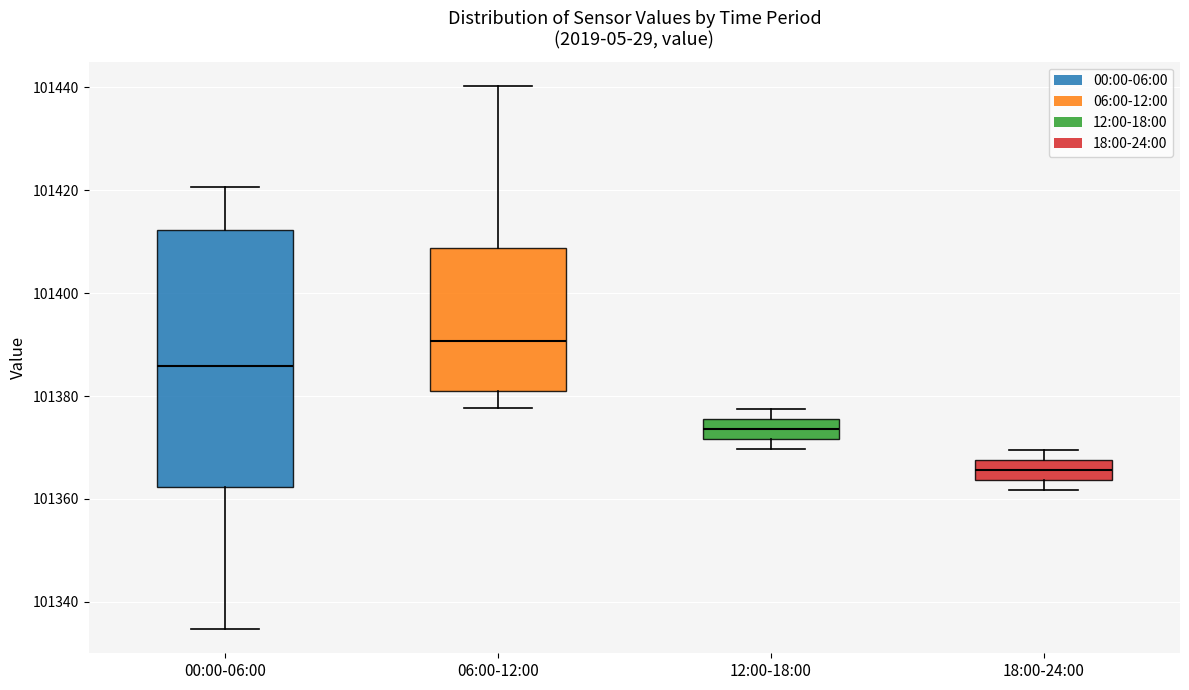

Which box's median line is the lowest?

18:00-24:00